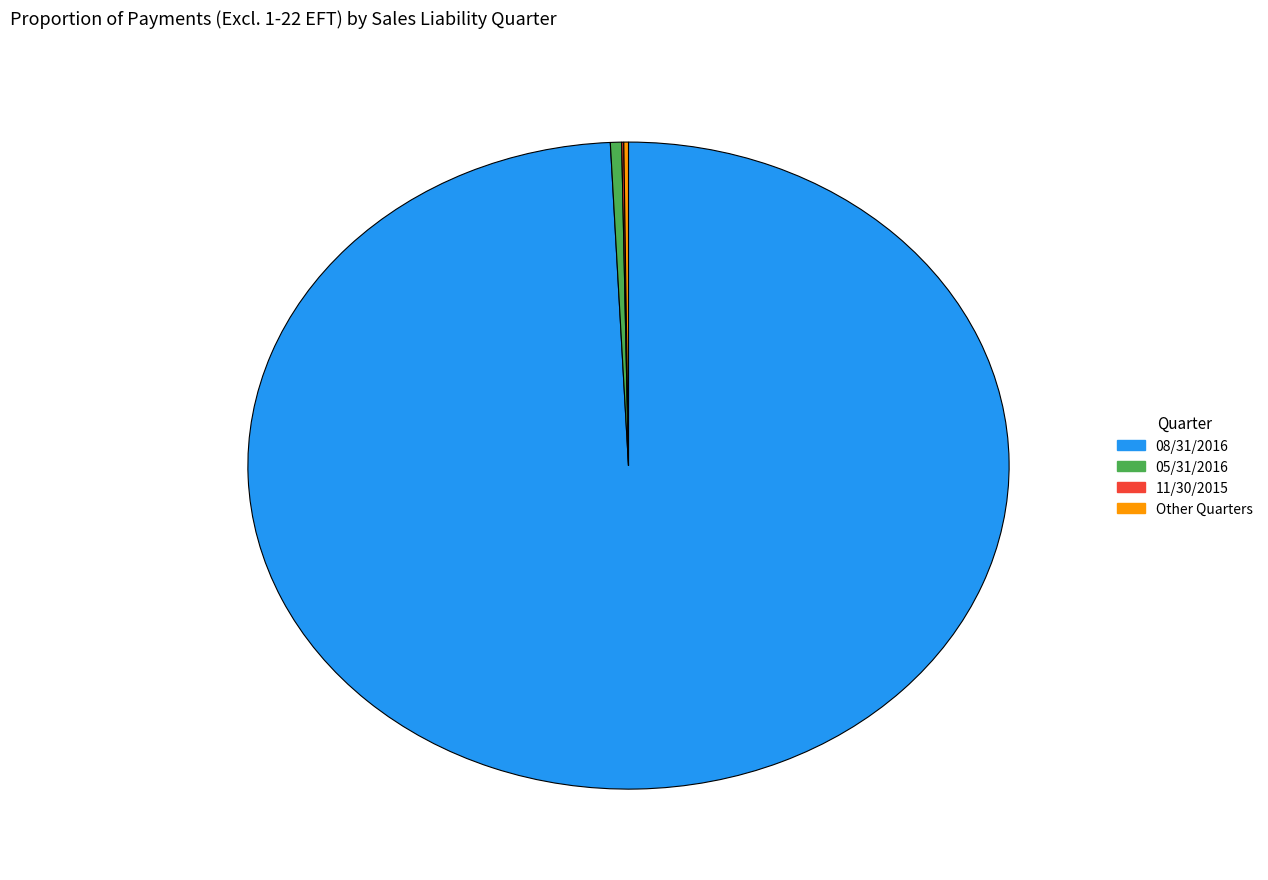

The 08/31/2016 slice represents 89% of the pie. True or false?

False